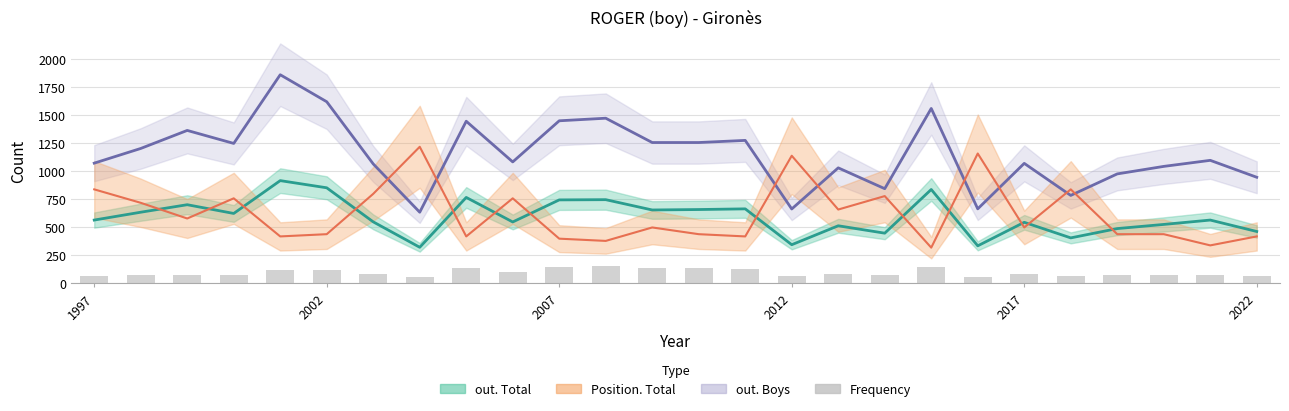

True or false: the data shows 37 at 22.

False